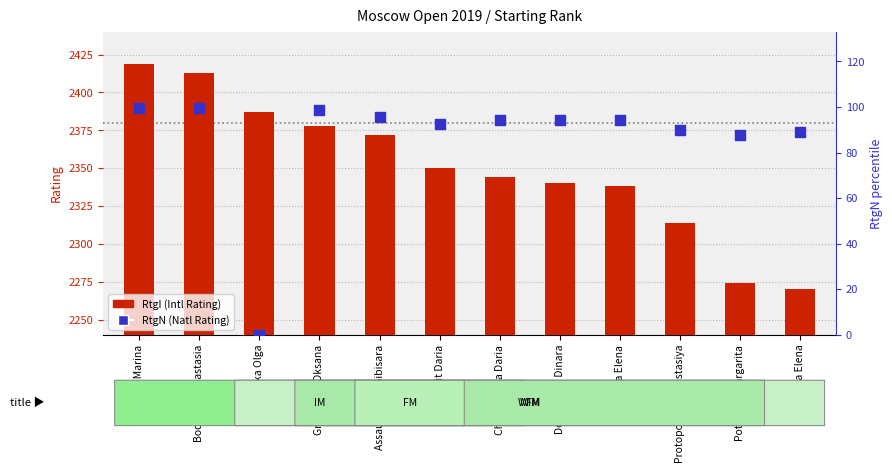

Which series reaches the maximum Y coordinate?

RtgI (International Rating)